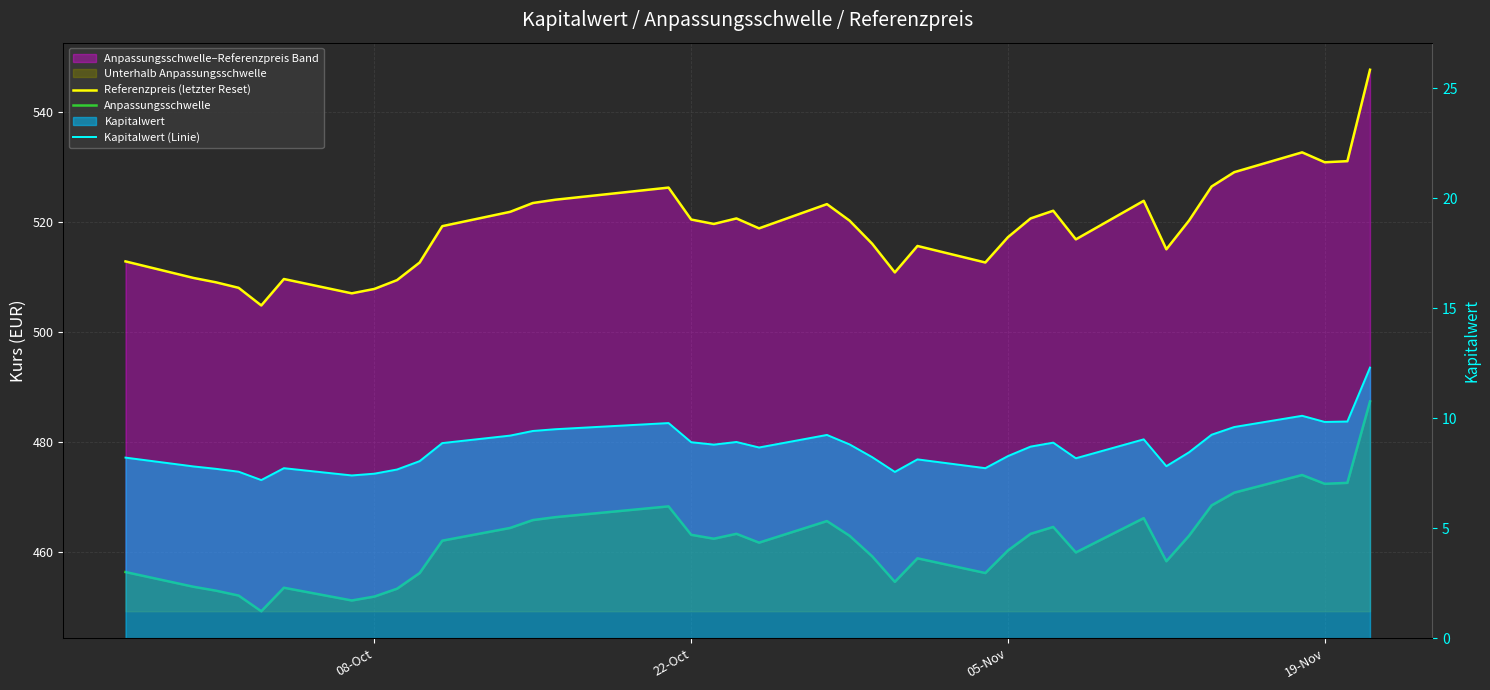

How many categories are shown in the chart?

38